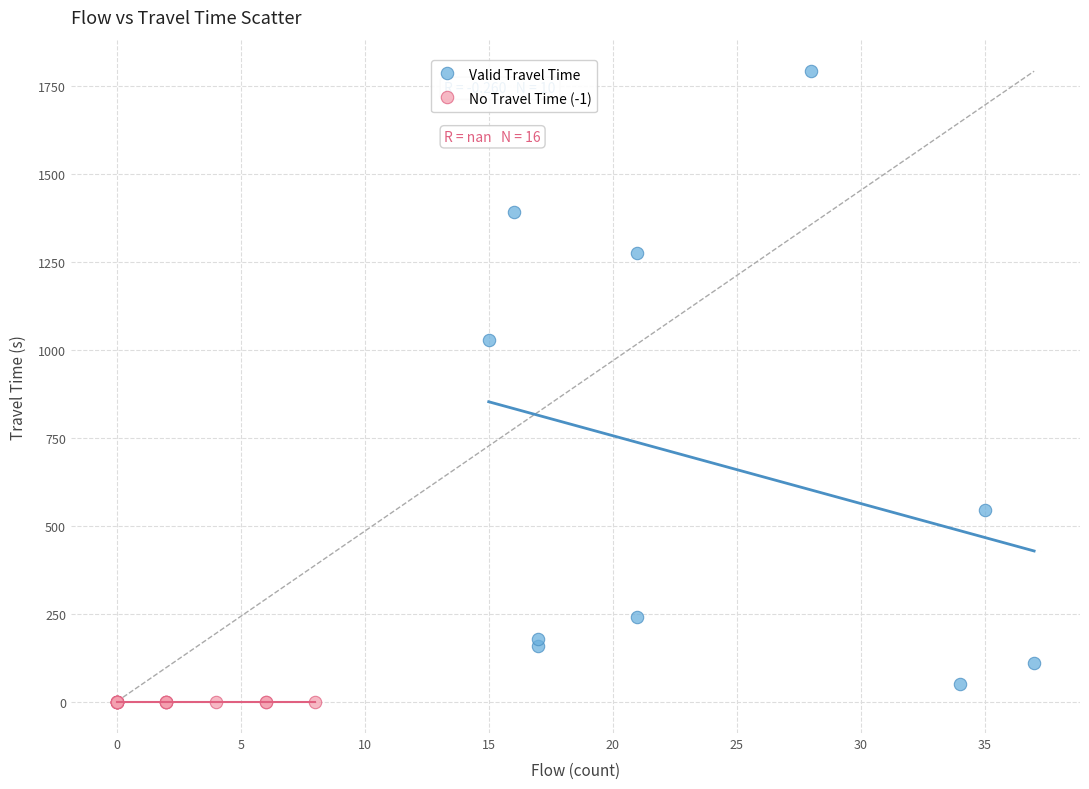

Which series reaches the maximum Y coordinate?

Valid Travel Time